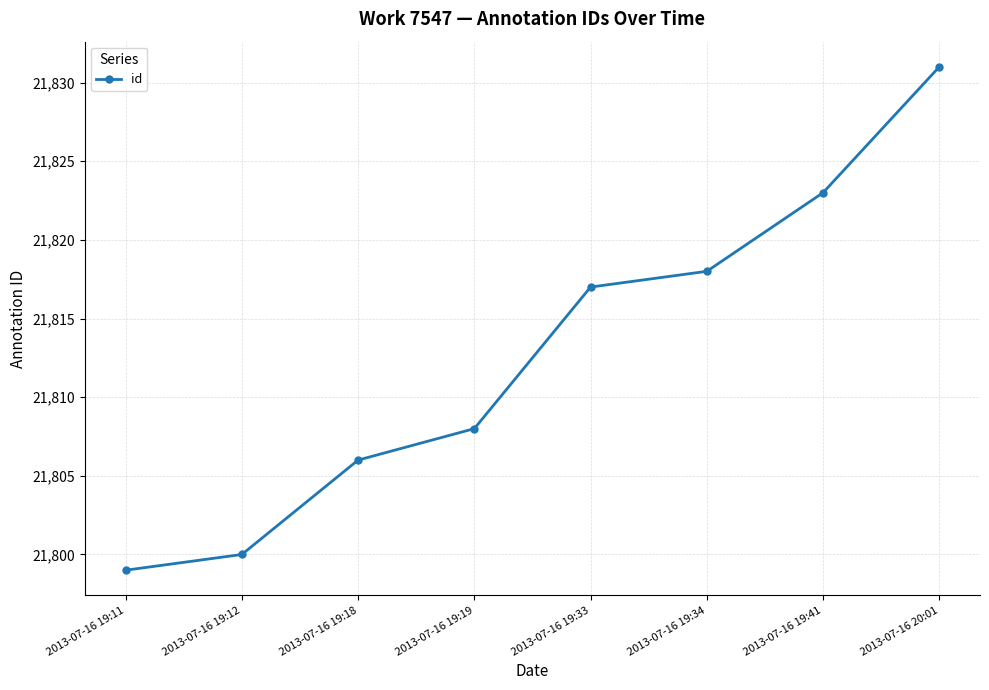

Which category has the lowest value across all series?

2013-07-16 19:11